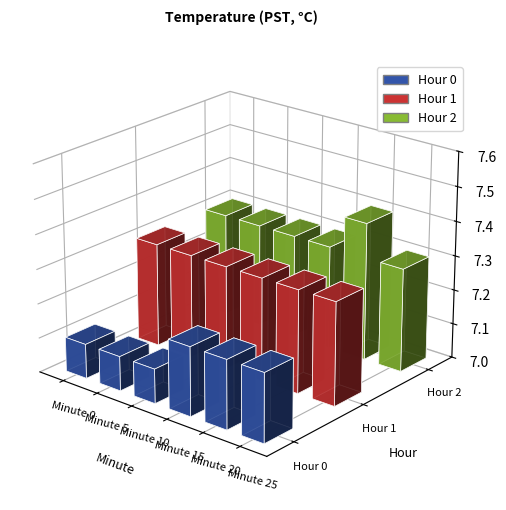

At Minute 20, list the series in order from largest to smallest.

Hour 2, Hour 1, Hour 0